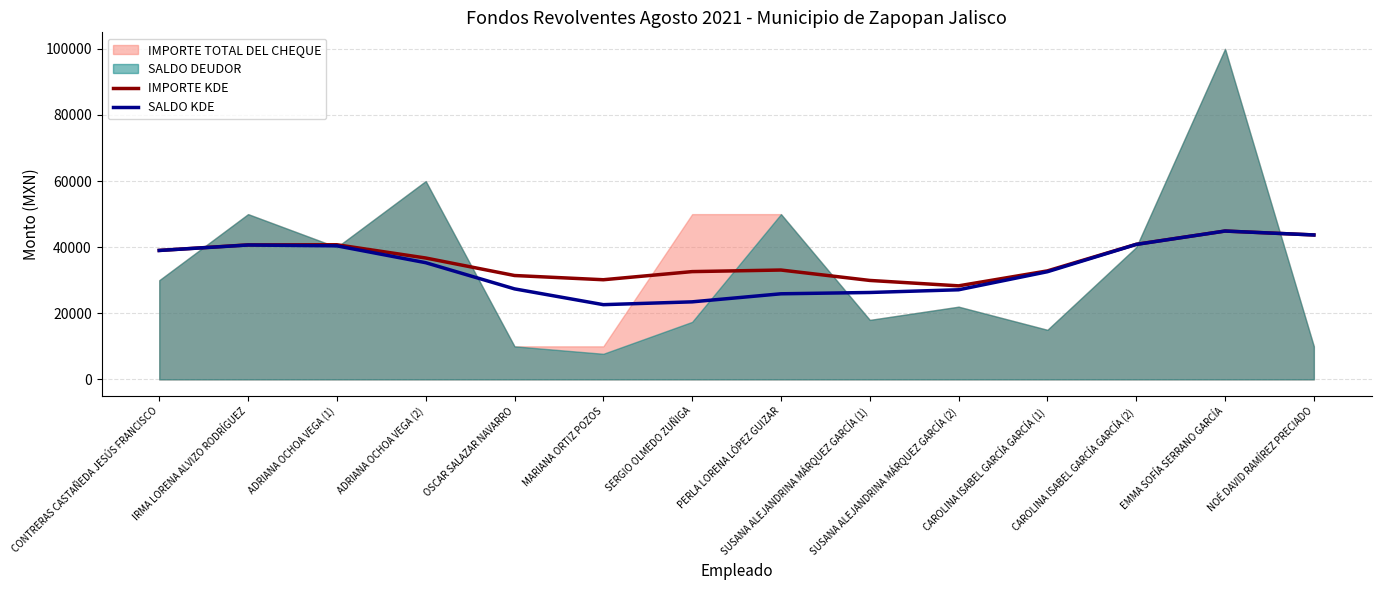

After their last crossing, which series has the higher values: SALDO KDE or IMPORTE KDE?

SALDO KDE